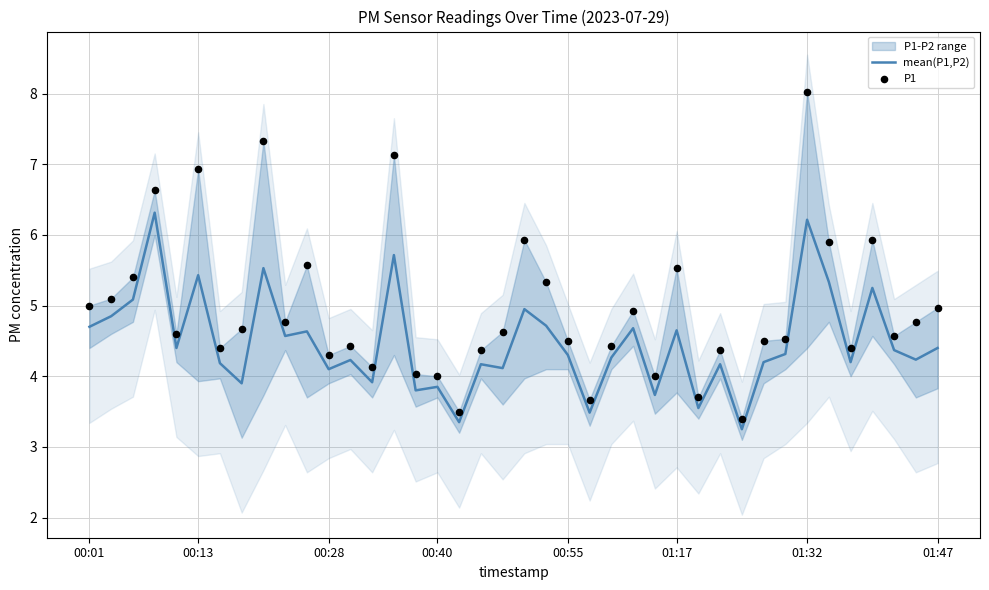

Where does the mean(P1,P2) series first go above 4?

00:01